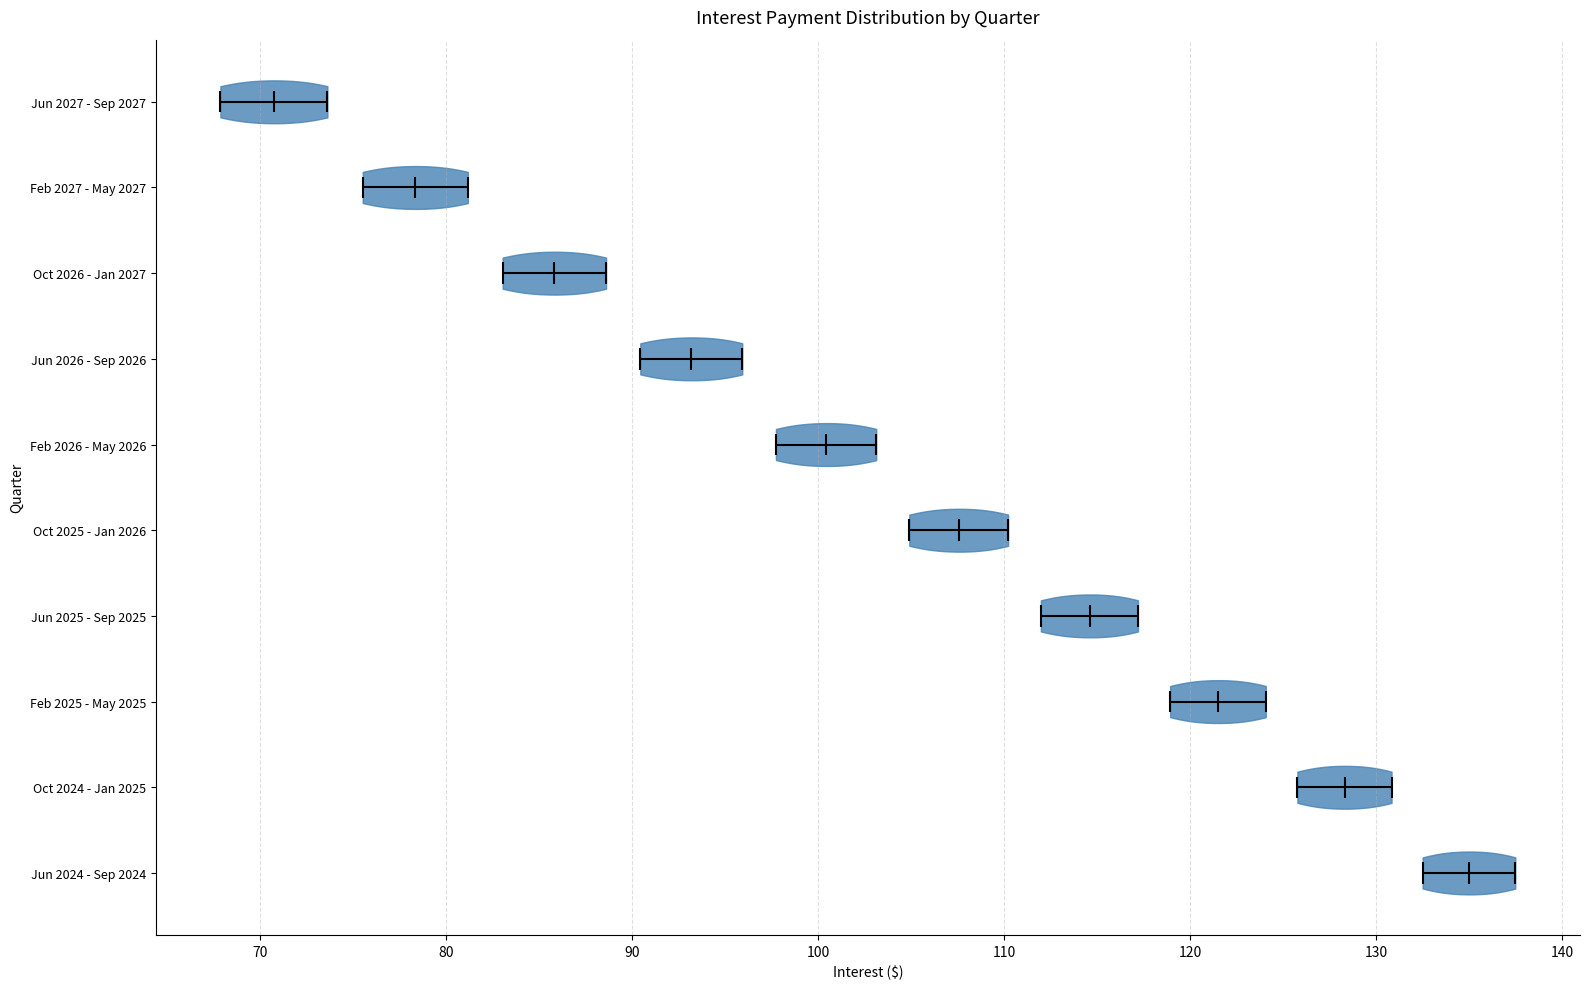

What is the highest point the violin for Feb 2027 - May 2027 reaches on the x-axis? The values are not printed on the chart, so give them approximately, as read against the axis.

81